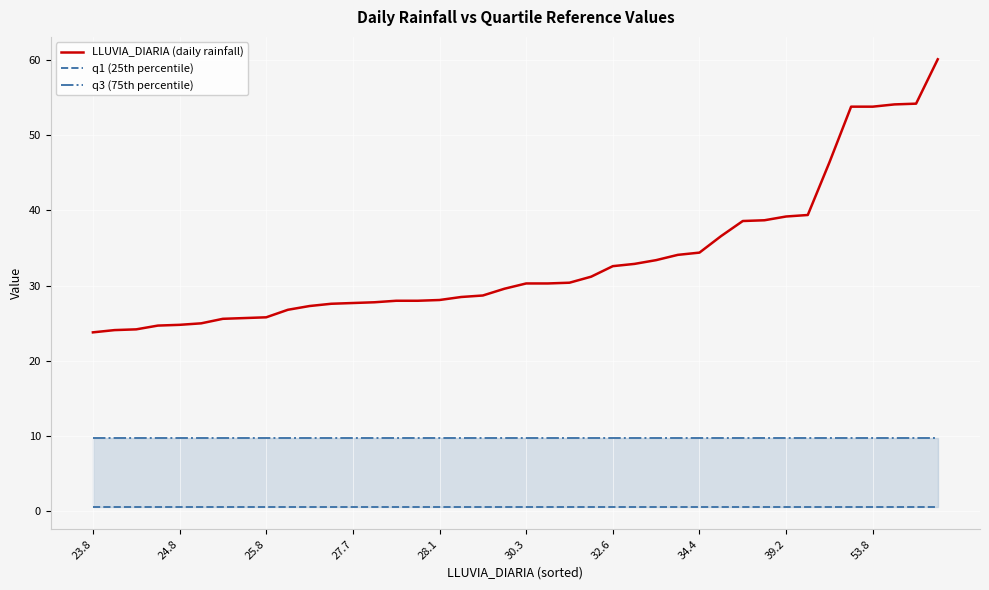

True or false: q1 (25th percentile) has more than 2 interior local peaks.

False